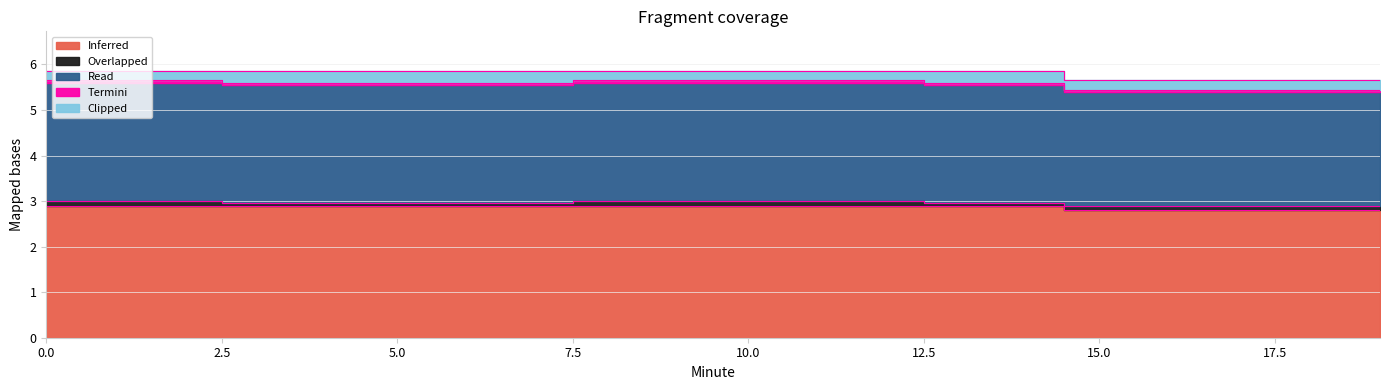

Which series changed the most between 4 and 8?

Overlapped